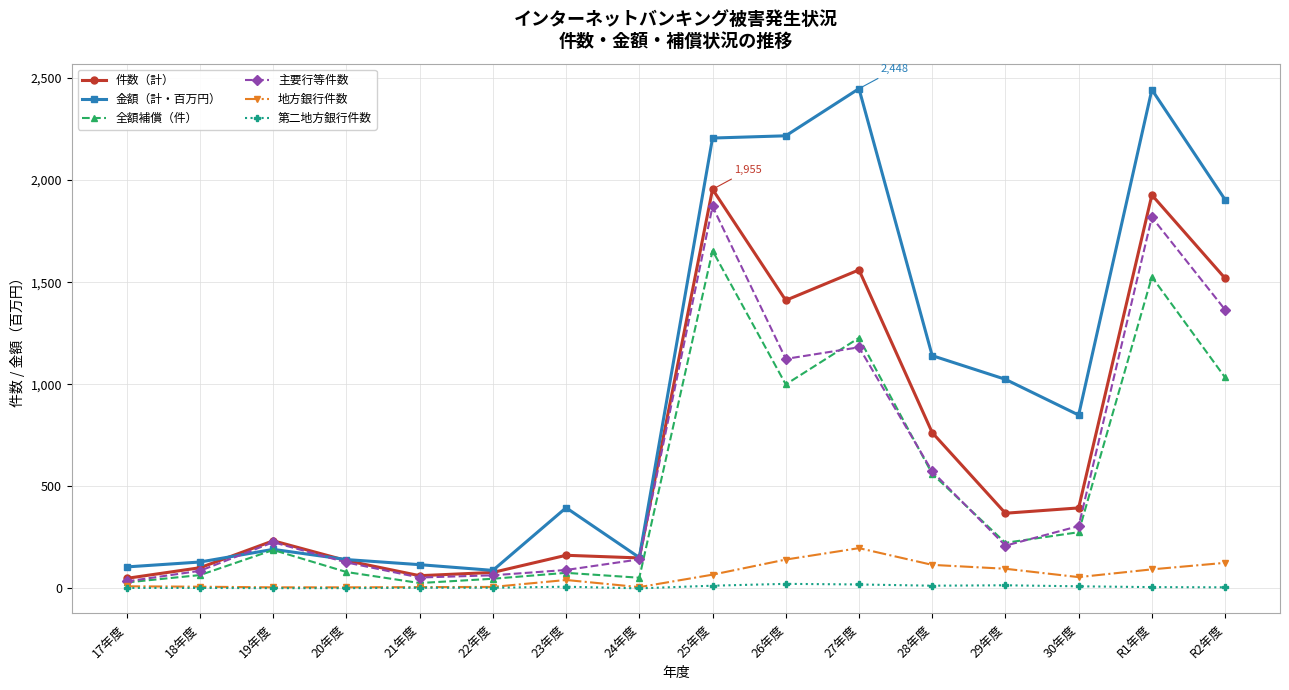

What is the spread (max minus min) of values at 30年度?

839